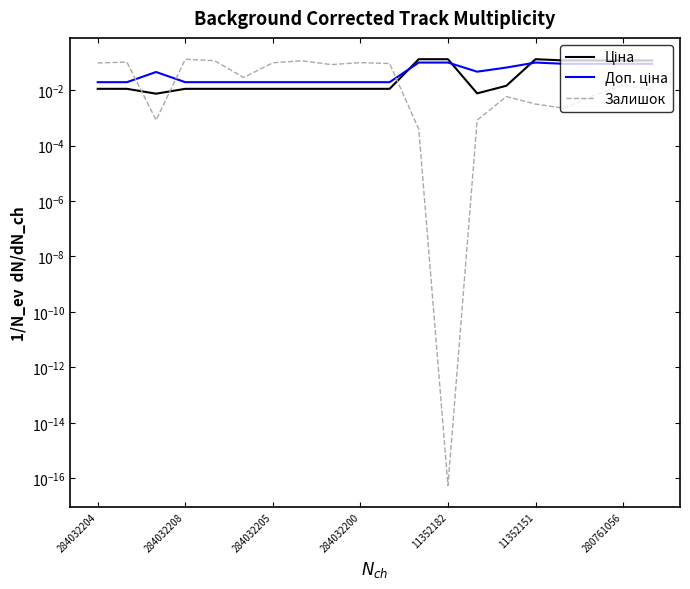

How many intersections are there between Ціна and Доп. ціна?

3